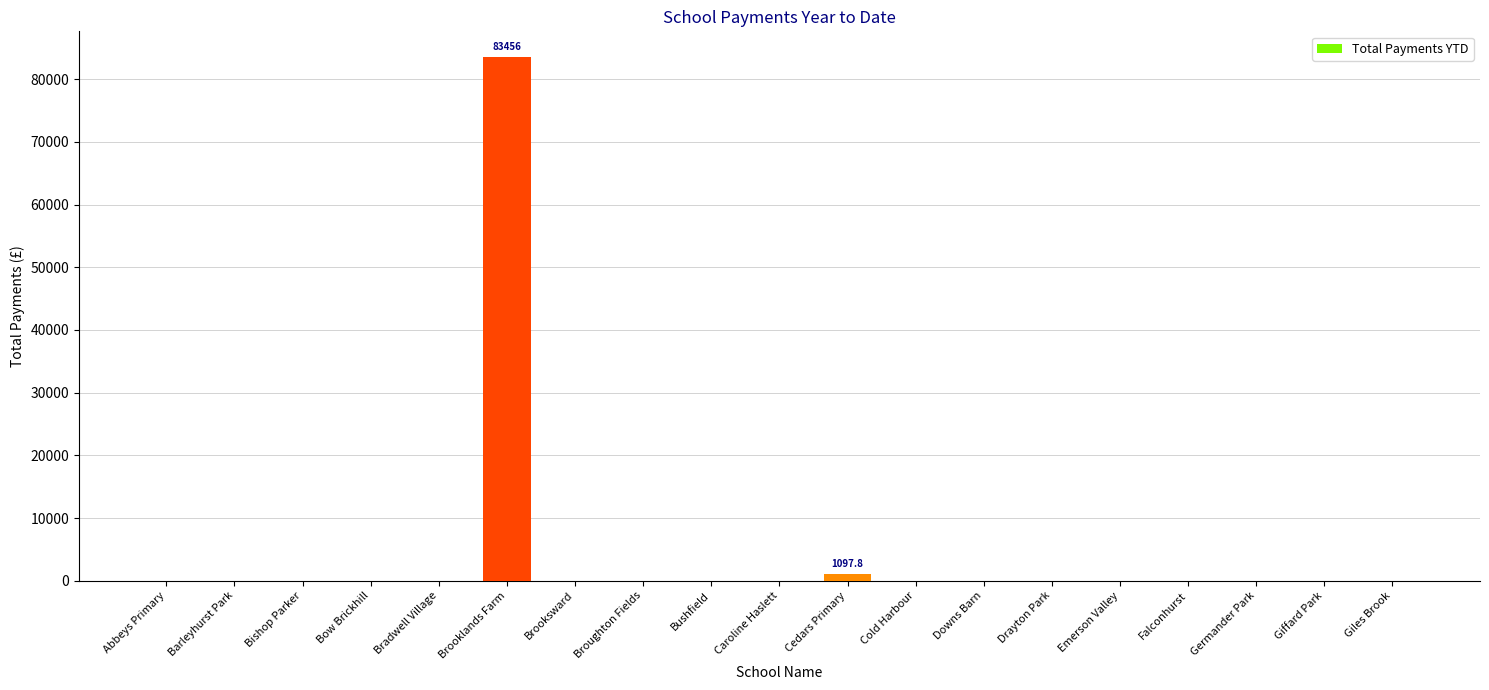

Is it true that the value at Downs Barn is 0.0?

True